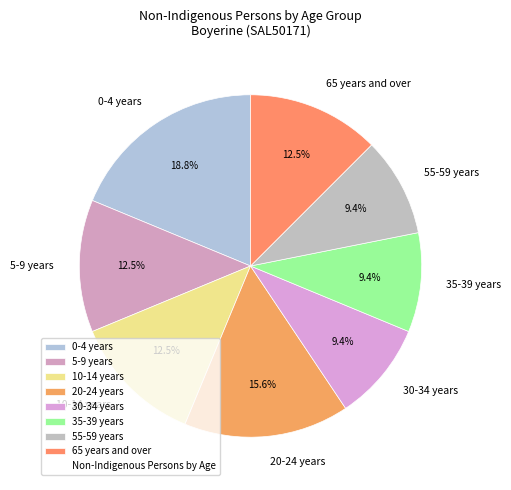

Which slice is the largest?

0-4 years